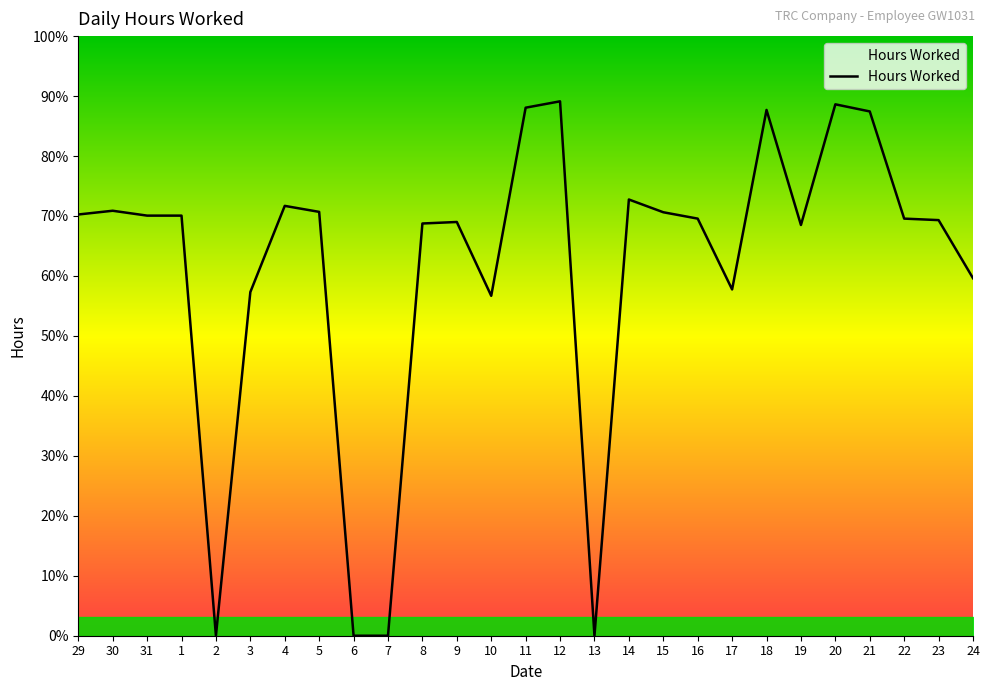

Does the chart display data point markers on the line(s)?

No